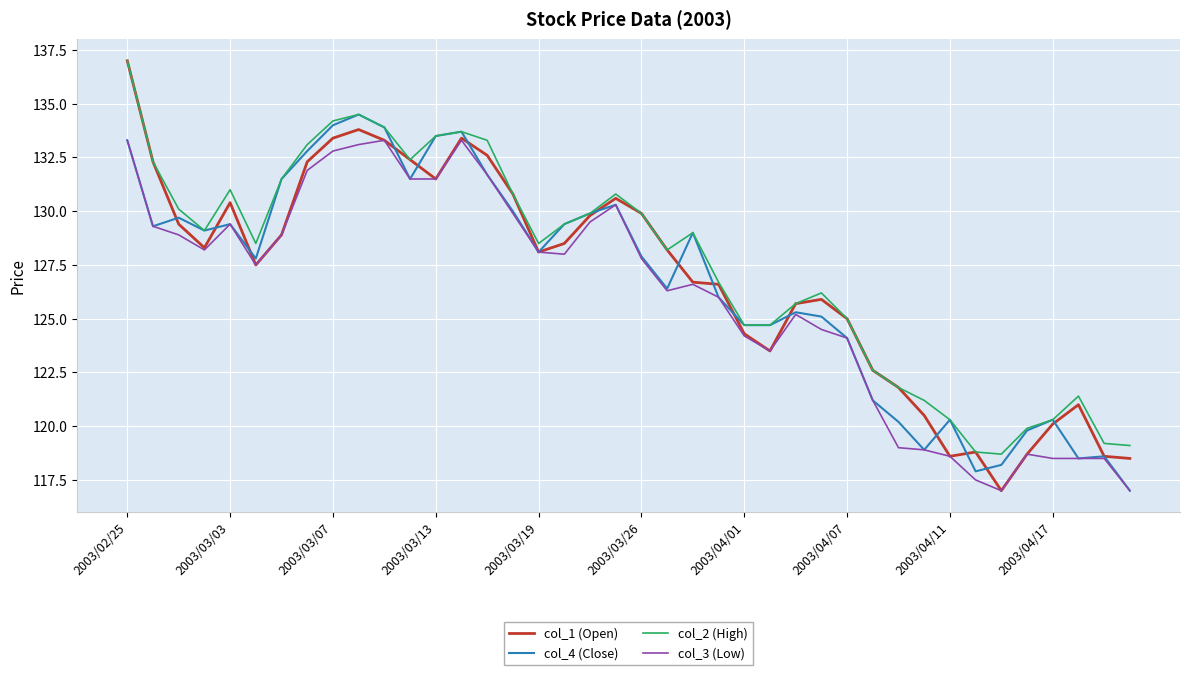

True or false: col_3 (Low) has more than 0 interior local peaks.

True